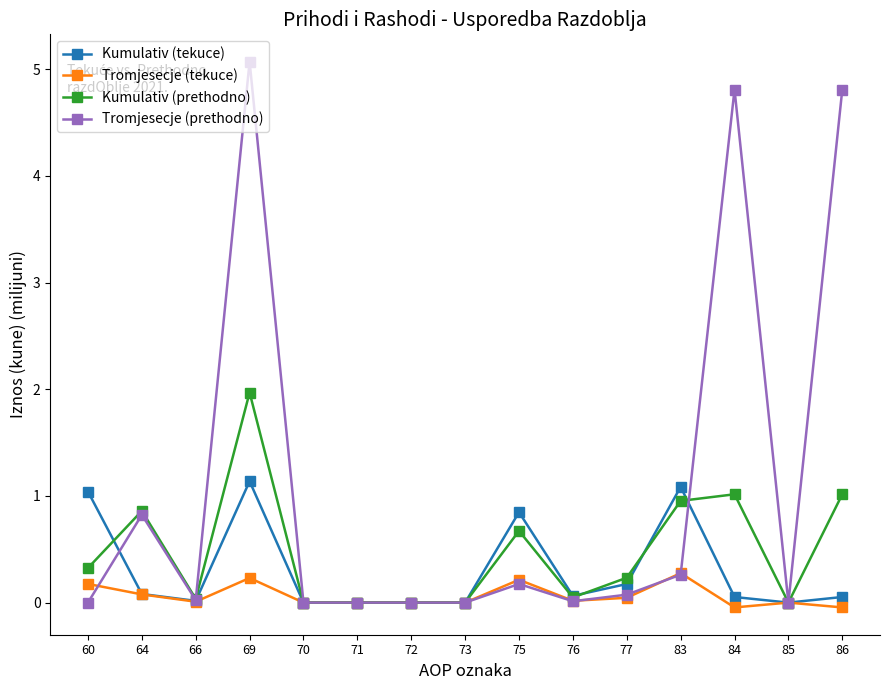

What is the total value across all series at 75?

1.9